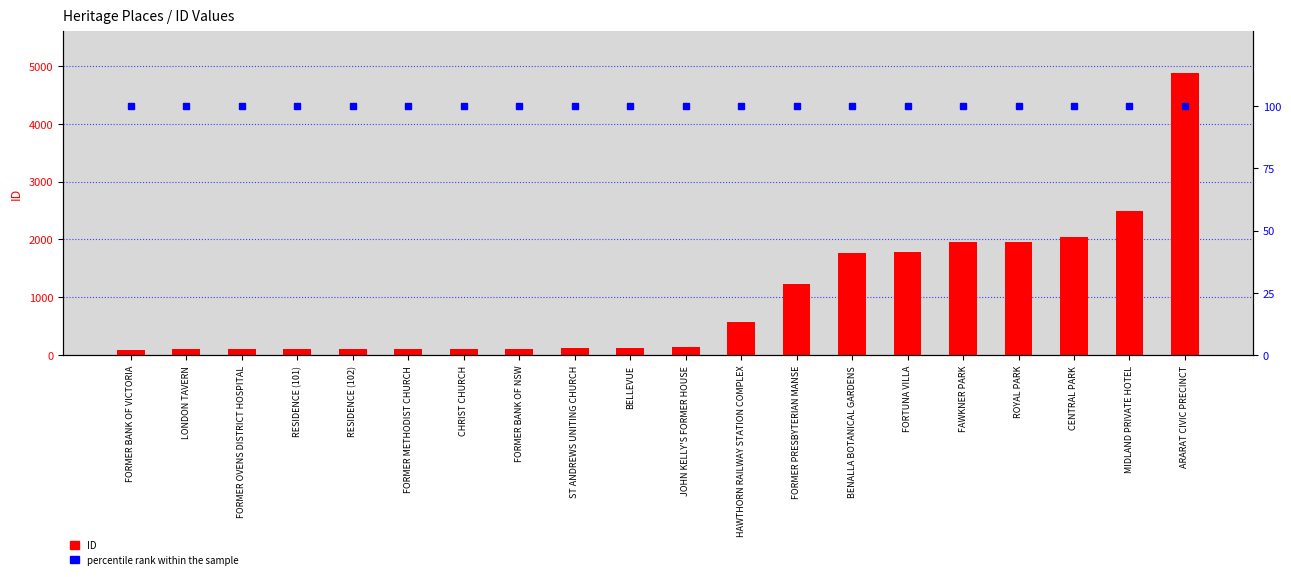

At which label does percentile rank within the sample reach its peak?

FORMER BANK OF VICTORIA